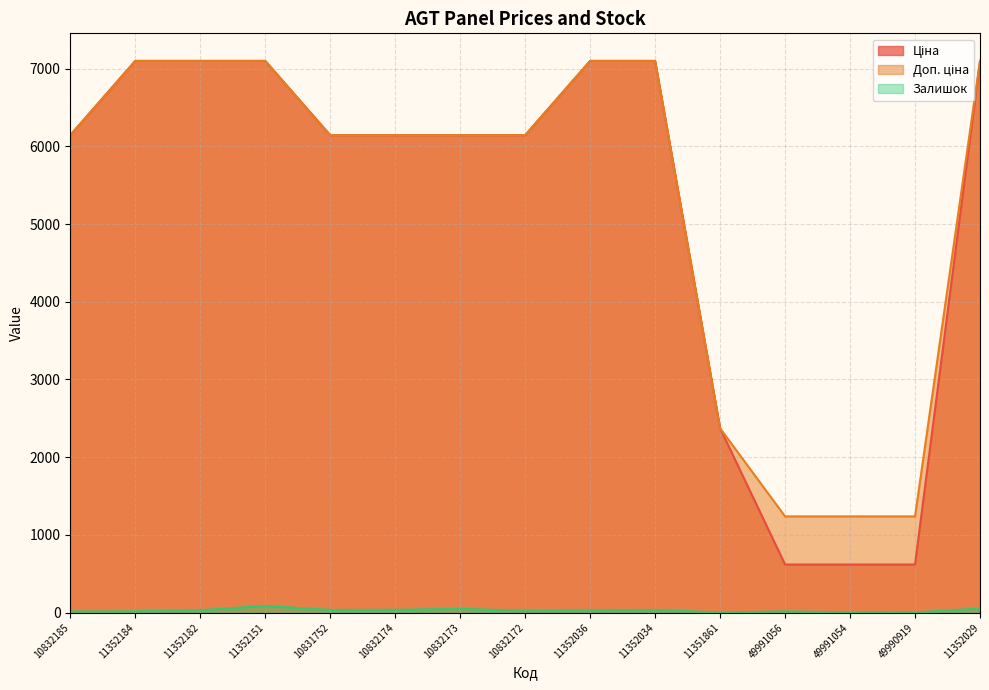

What position from the right is 10831752?

11